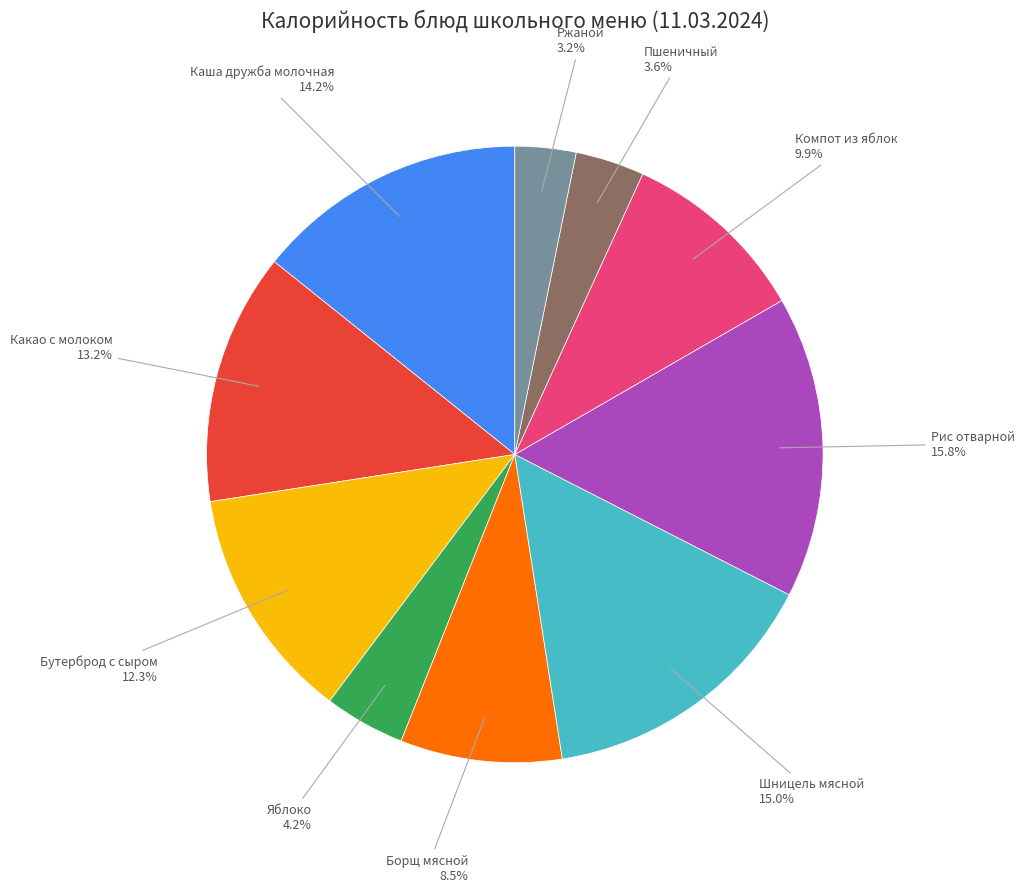

Is there any slice that represents more than half of the pie?

No